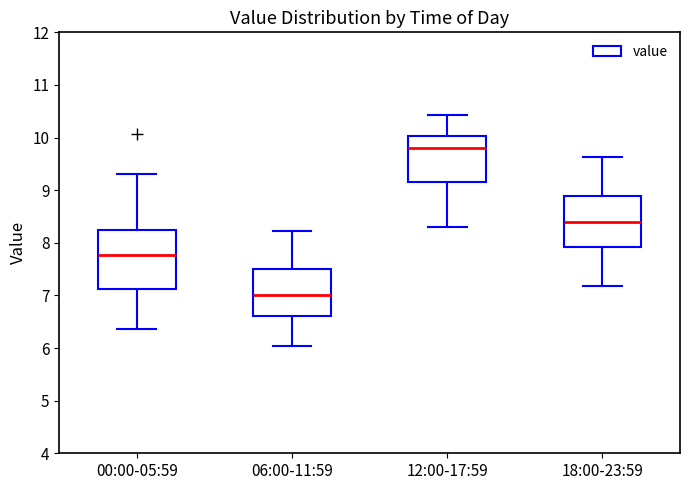

Where does the lower whisker of the box for 00:00-05:59 end on the y-axis? The values are not printed on the chart, so give them approximately, as read against the axis.

6.4